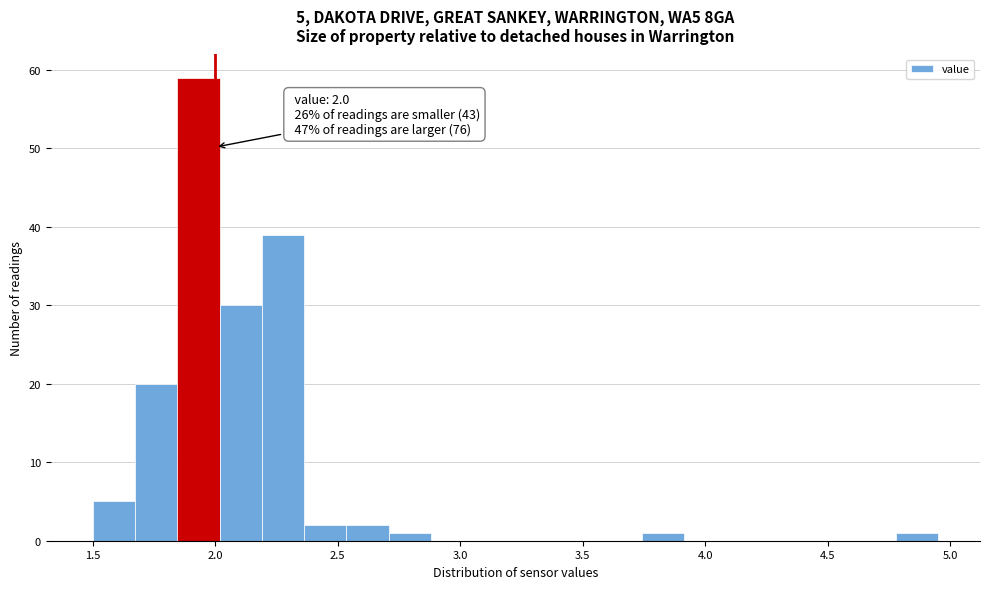

Read against the x-axis, roughly where is the centre of the tallest bar?

1.95